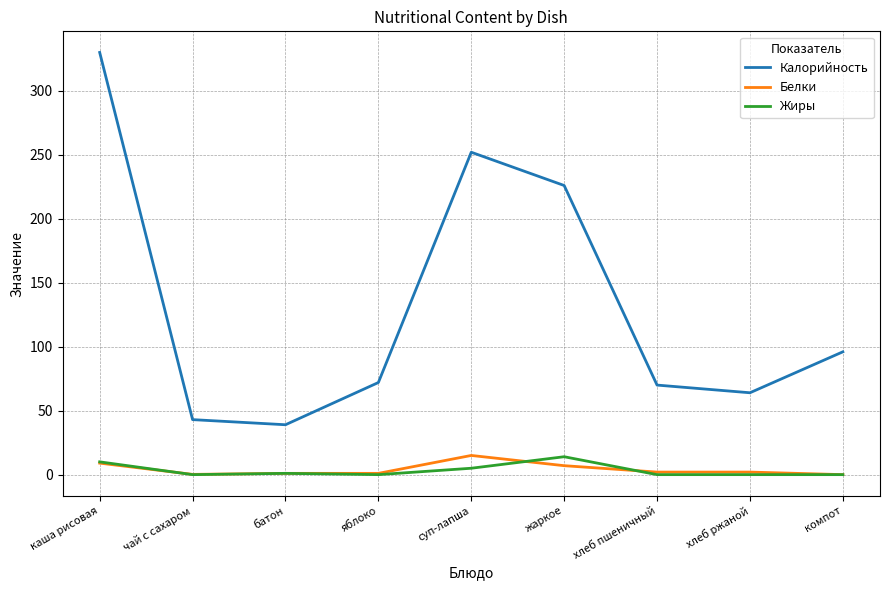

Between яблоко and суп-лапша, which series saw the biggest shift?

Калорийность